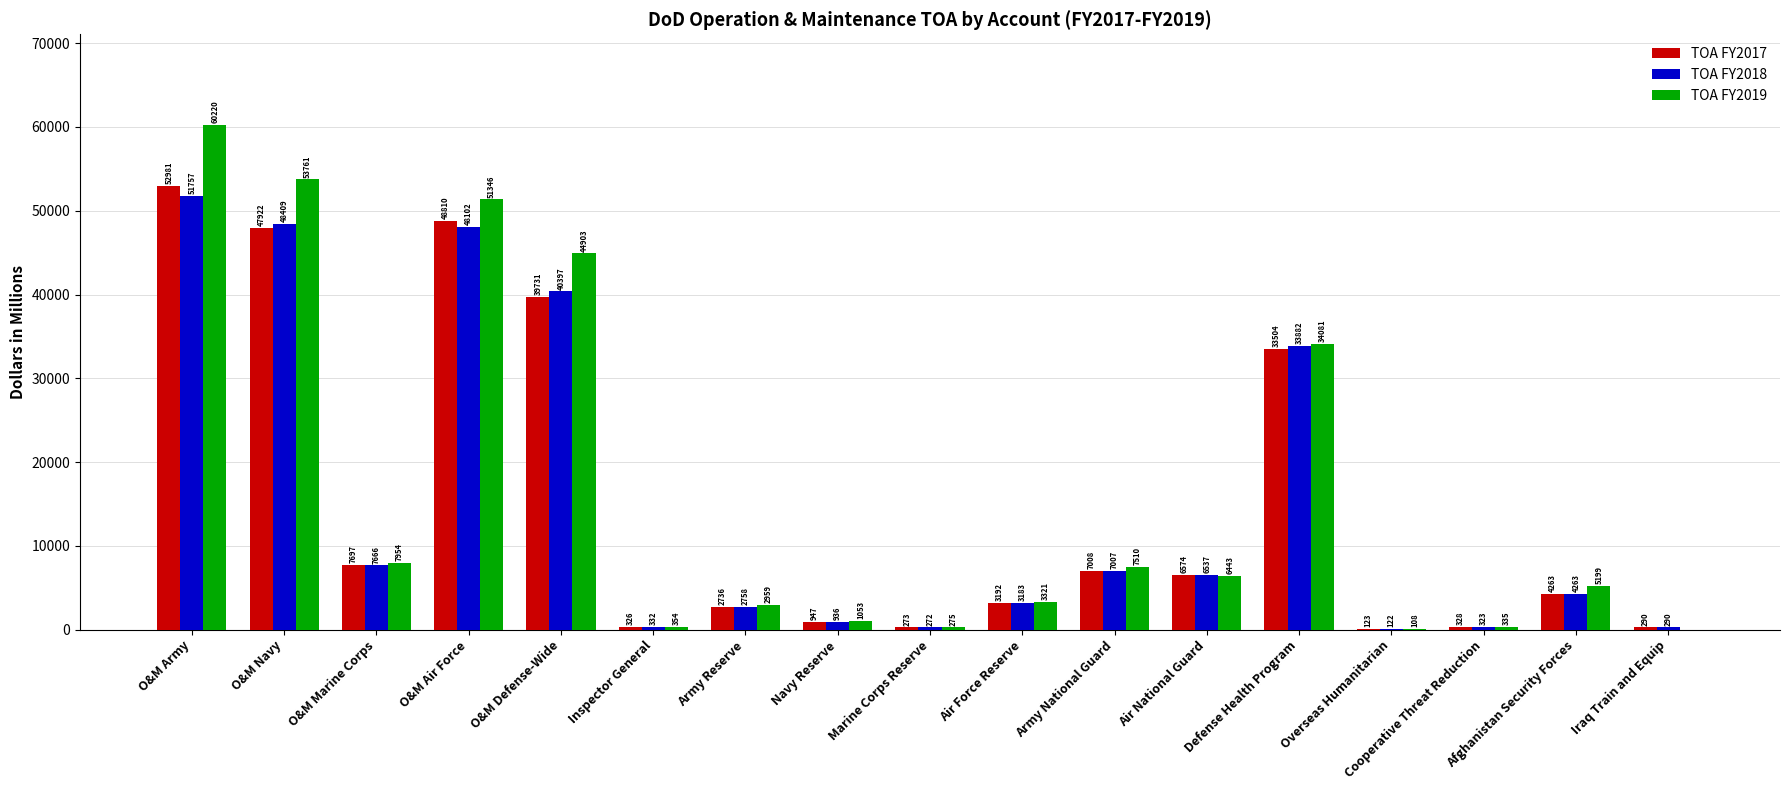

Reading right to left, list all the values displayed in this chart.

TOA FY2017: 290	4263	328	123	33504	6574	7008	3192	273	947	2736	326	39731	48810	7697	47922	52981
TOA FY2018: 290	4263	323	122	33882	6537	7007	3183	272	936	2758	332	40397	48102	7666	48409	51757
TOA FY2019: 0	5199	335	108	34081	6443	7510	3321	275	1053	2959	354	44903	51346	7954	53761	60220